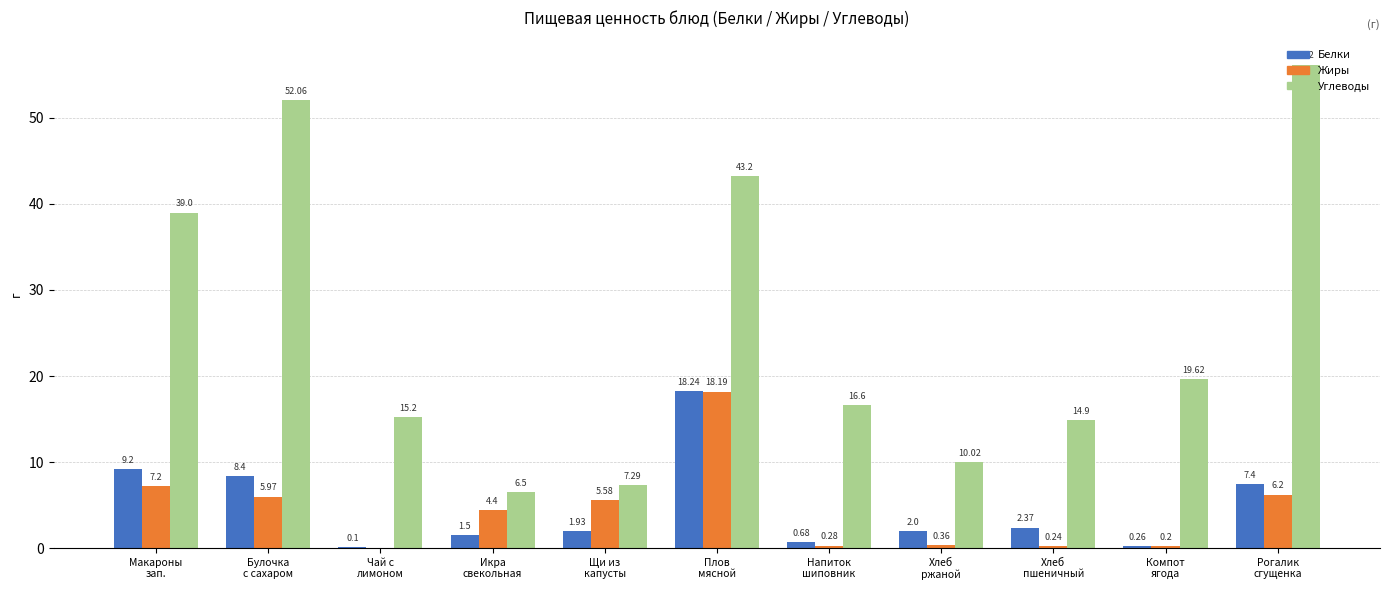

How many categories are shown in the chart?

11